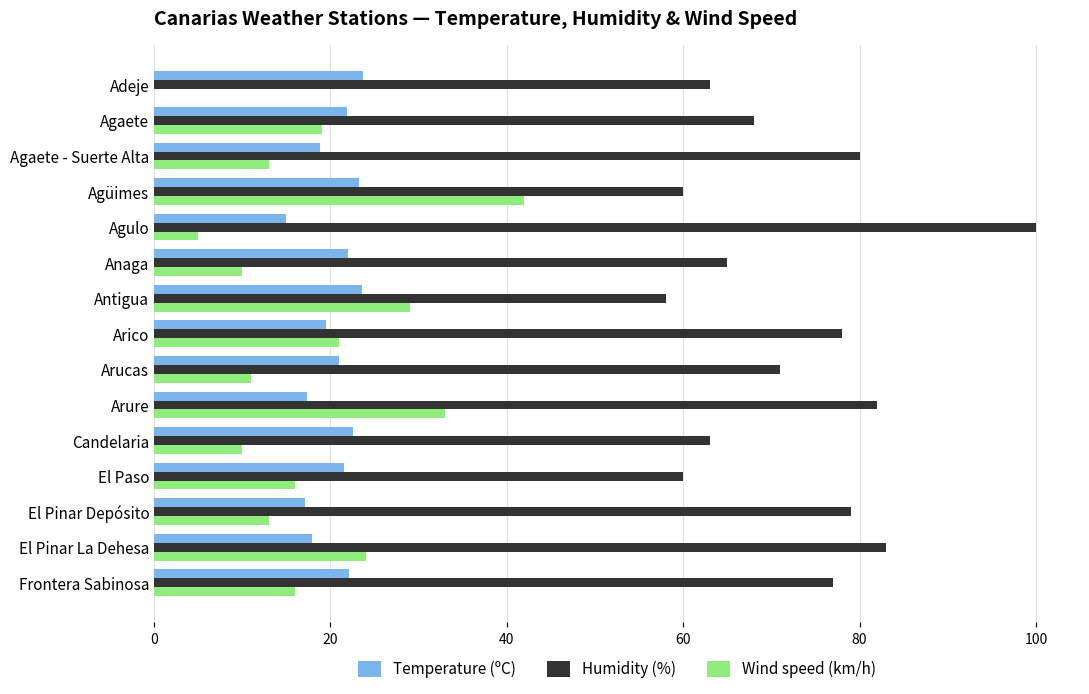

Which label corresponds to the largest value in the chart?

Agulo